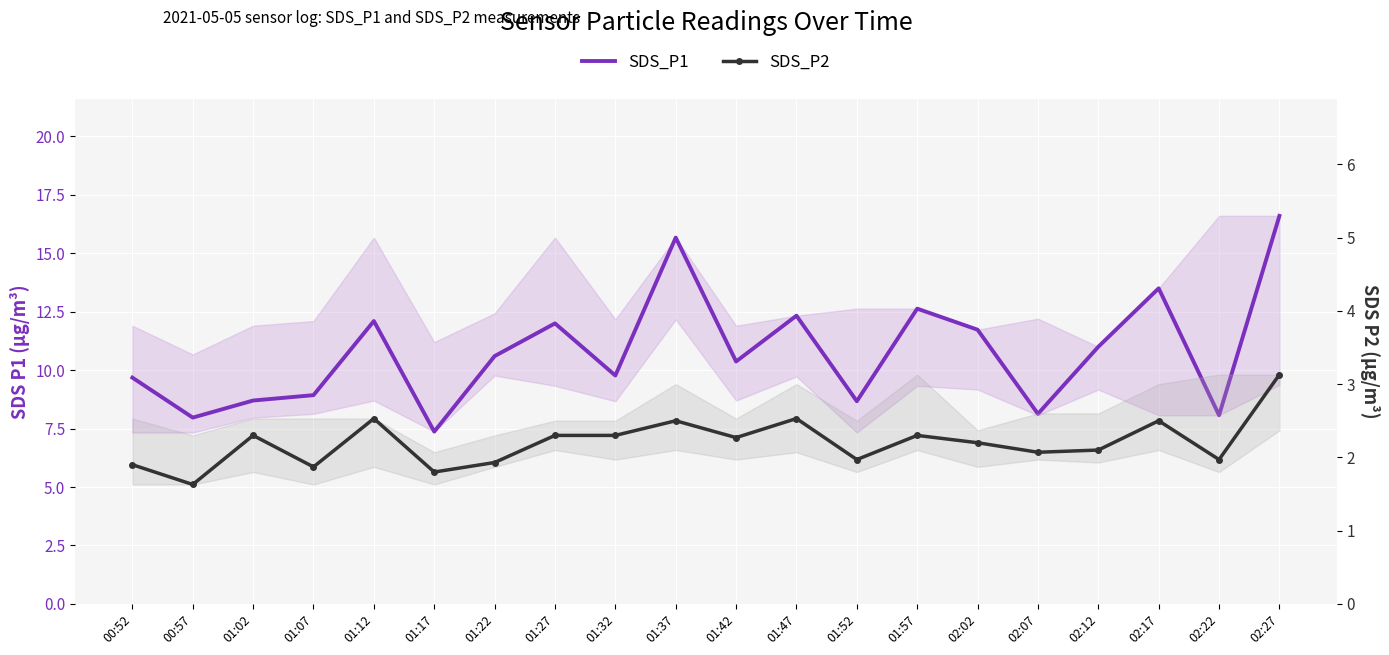

Which series has the largest total across all categories?

SDS_P1